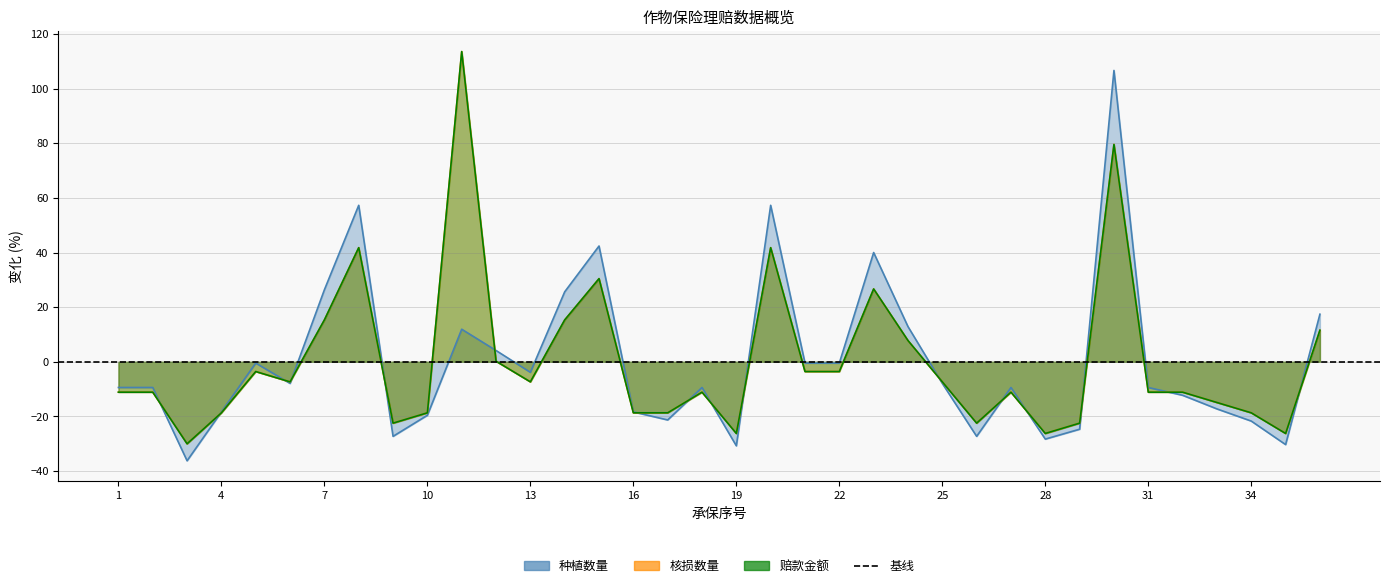

What is the value of the 核损数量 point at the 23rd from the left?

26.7